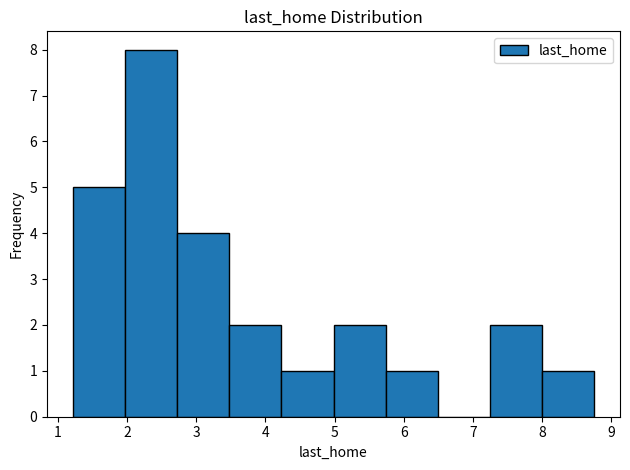

Reading left to right, transcribe this chart: for each bar, give the range it covers on the x-axis and its height. Neither the bar edges nor the heights are printed on the chart, so give them approximately, as read against the axes.

1.2 to 2.0: 5
2.0 to 2.7: 8
2.7 to 3.5: 4
3.5 to 4.2: 2
4.2 to 5.0: 1
5.0 to 5.7: 2
5.7 to 6.5: 1
6.5 to 7.2: 0
7.2 to 8.0: 2
8.0 to 8.8: 1